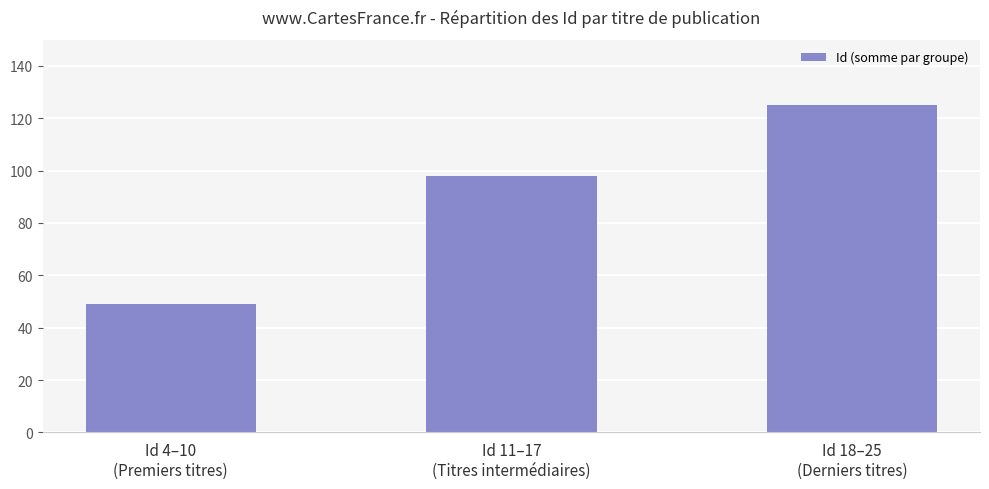

Is it true that the value at Id 18–25
(Derniers titres) is 125?

True